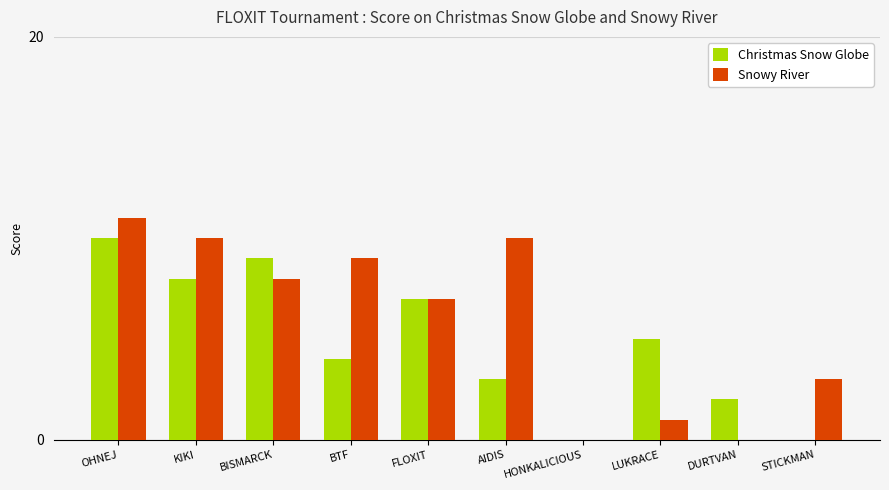

Is it true that Christmas Snow Globe equals 10 at OHNEJ?

True